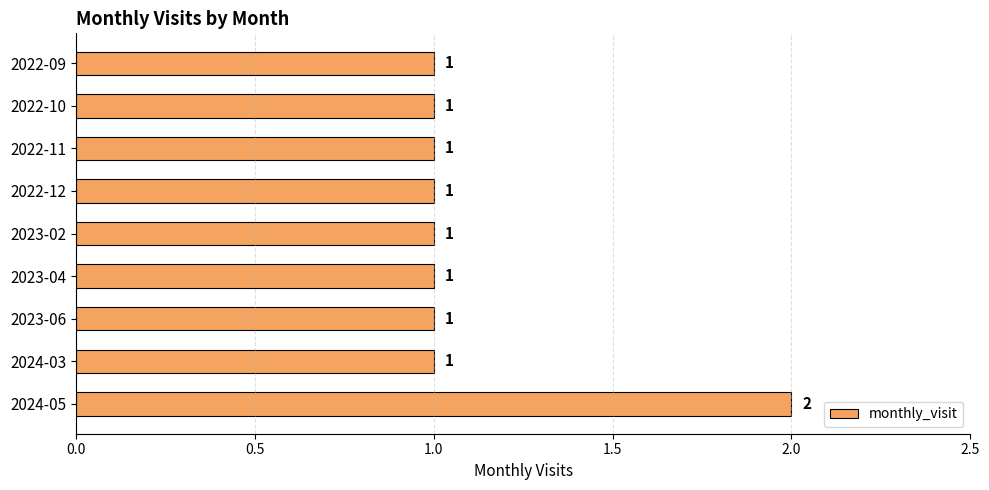

The value at 2022-11 is 1. True or false?

True